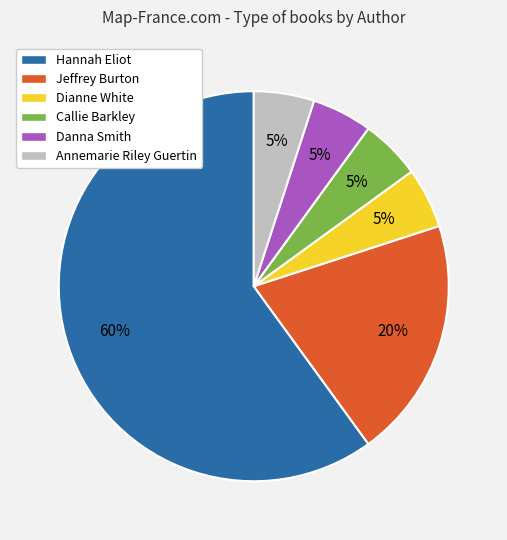

To the nearest percent, what is the average slice percentage?

17%